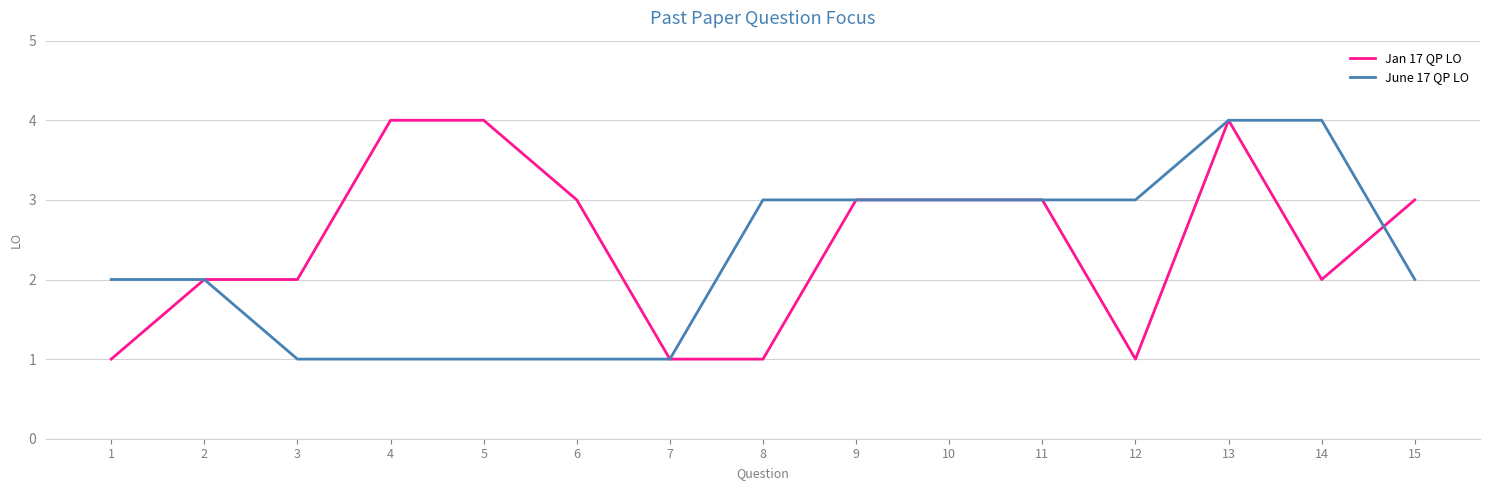

Which series has the largest total across all categories?

Jan 17 QP LO